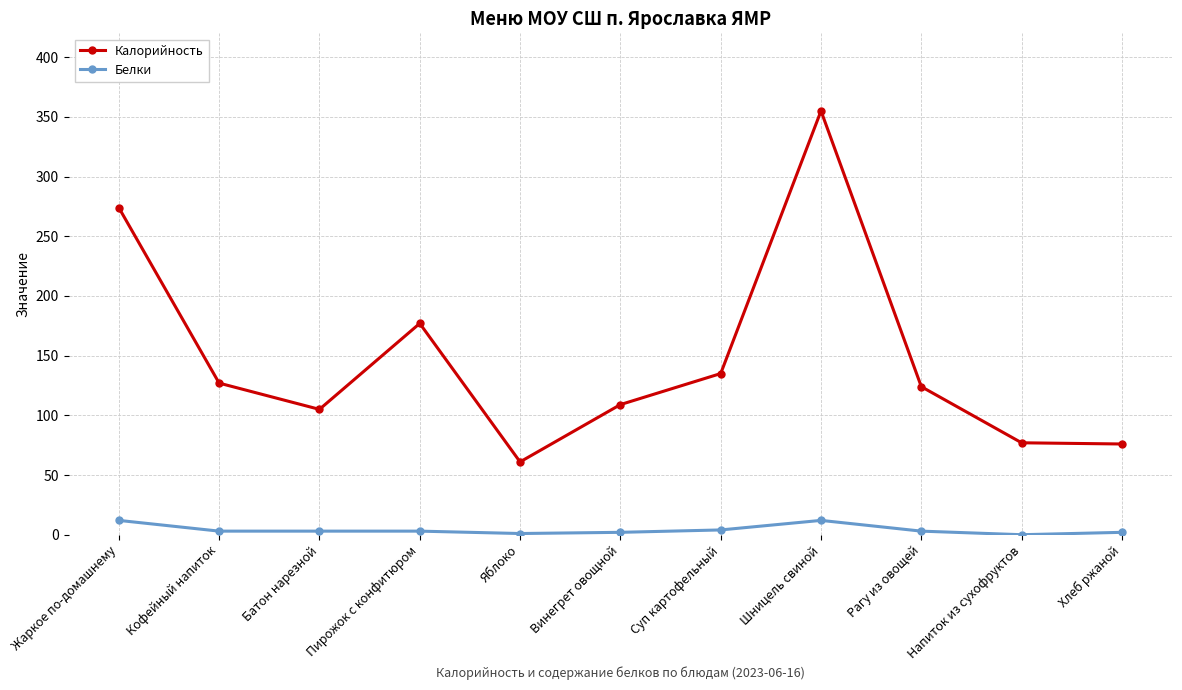

Which series has the largest total across all categories?

Калорийность